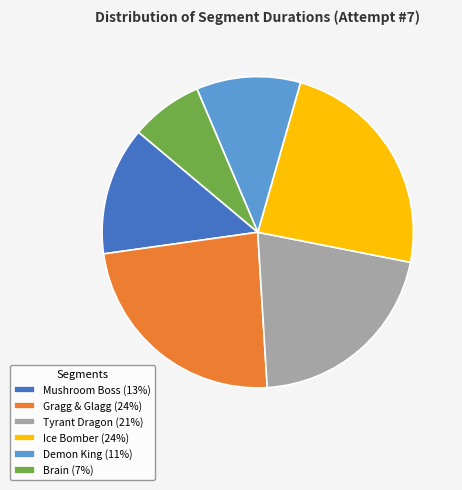

What is the smallest slice in the pie chart?

Brain